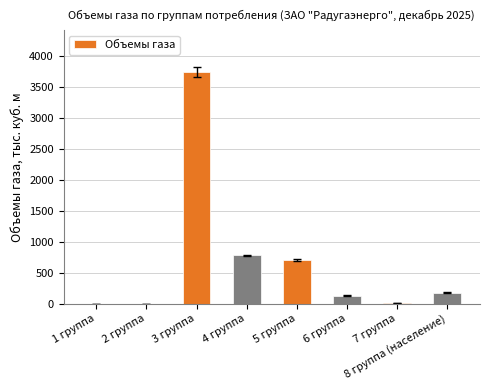

Is it true that the value at 4 группа is 777.5?

True